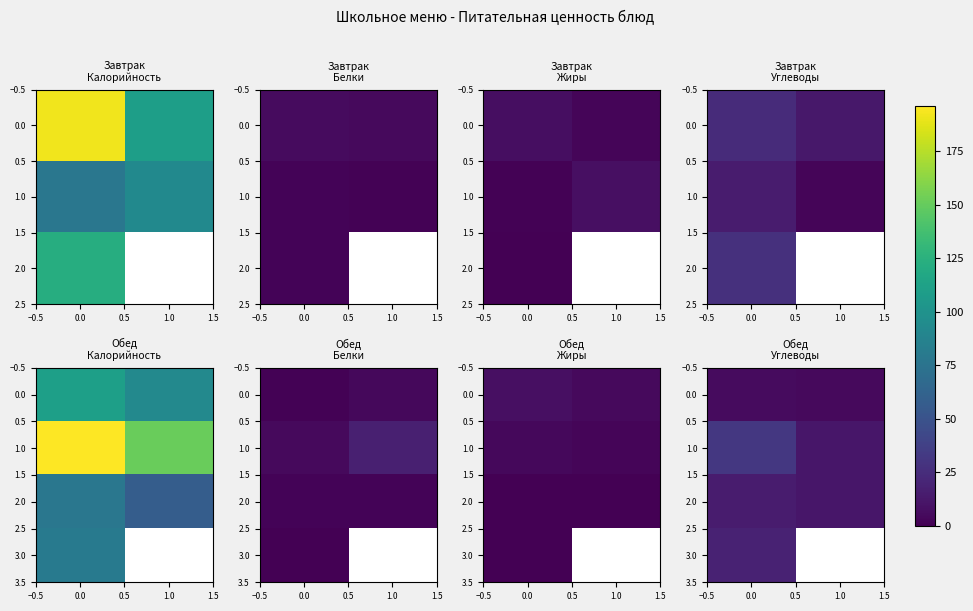

How many 2.0 values are between 12 and 15?

2